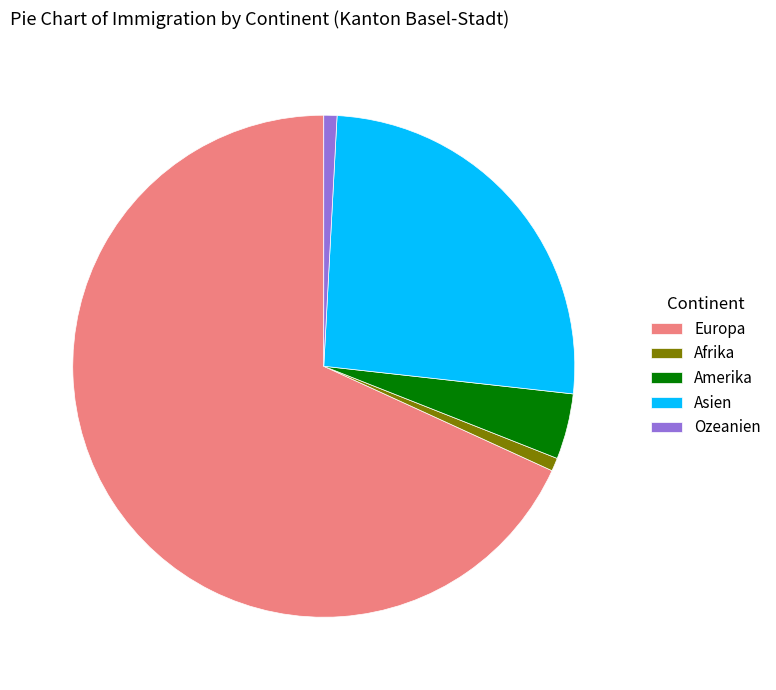

Is Asien the majority of the pie?

No